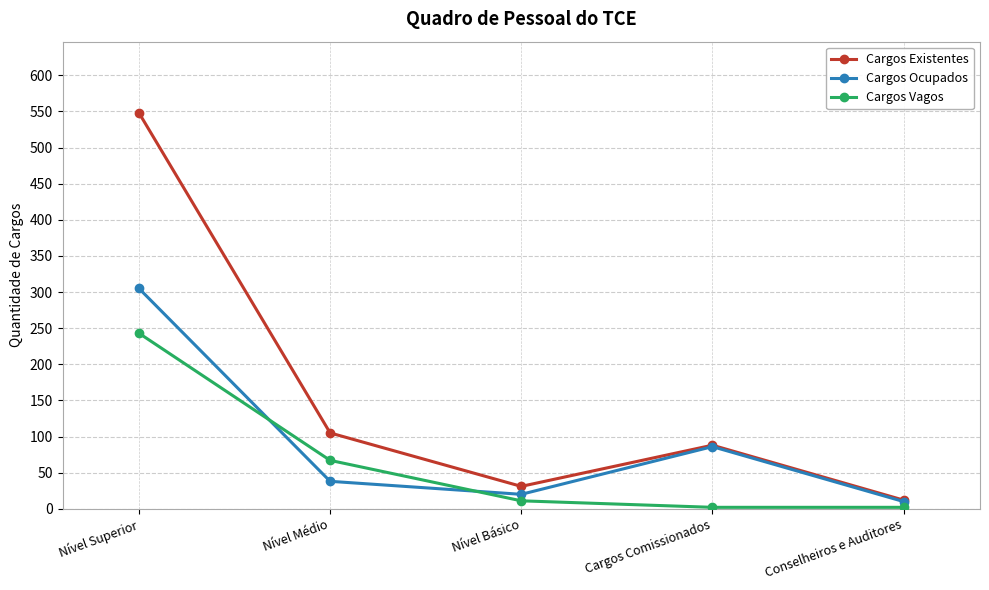

What is the average value of the Cargos Ocupados series?

92